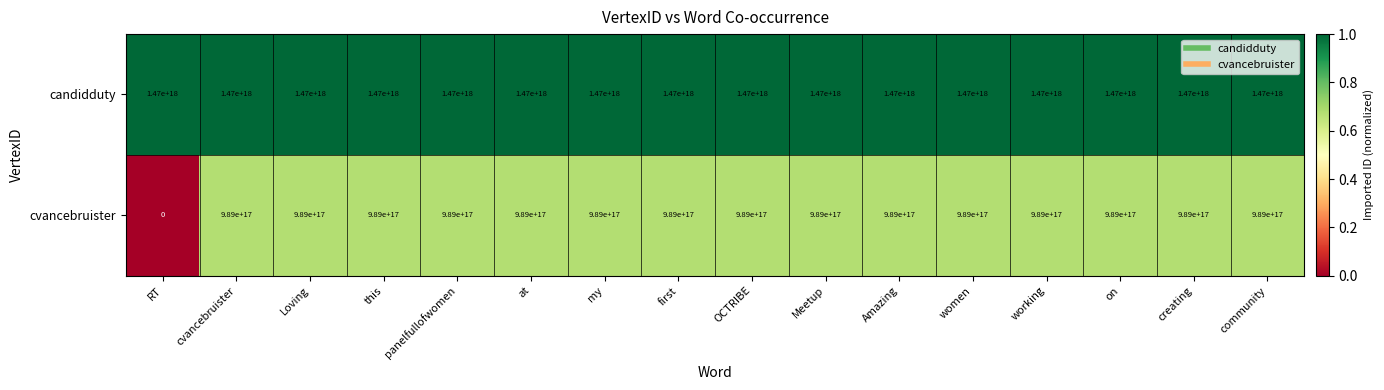

Which label corresponds to the smallest value in the chart?

RT